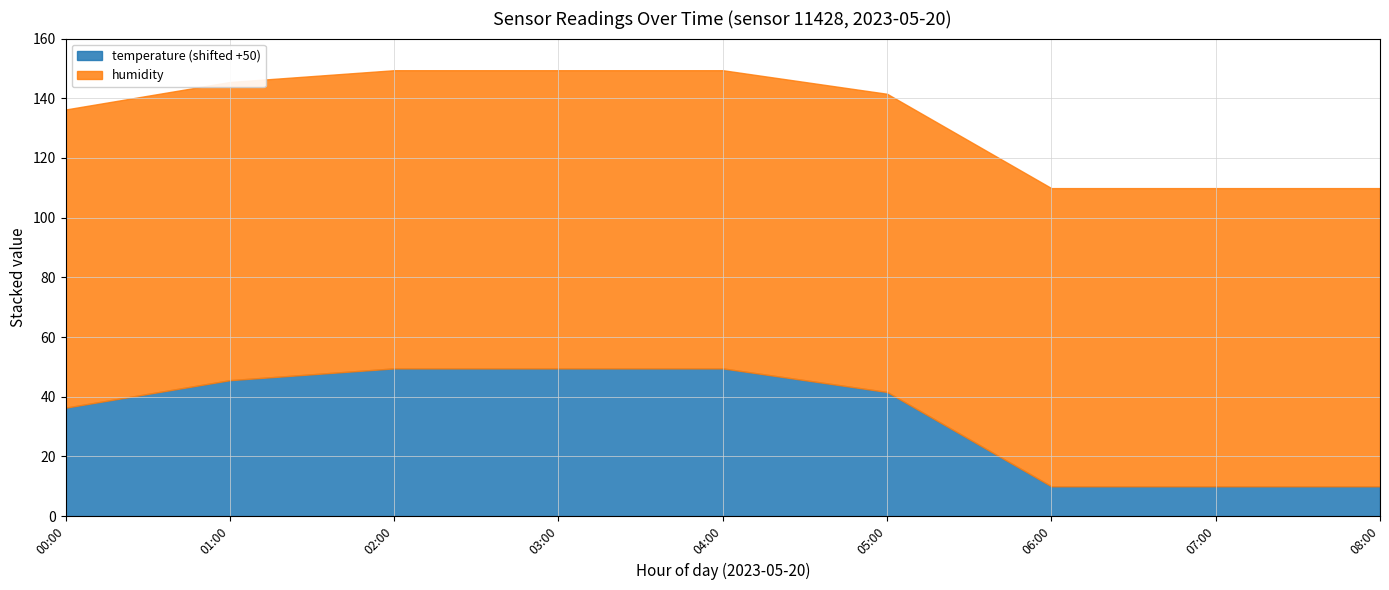

True or false: temperature and humidity cross at least once.

False